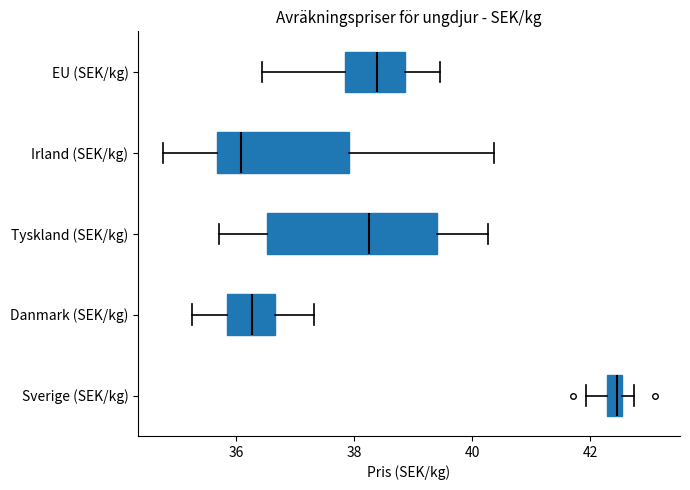

Comparing the boxes themselves (not the whiskers), which one is the widest?

Tyskland (SEK/kg)